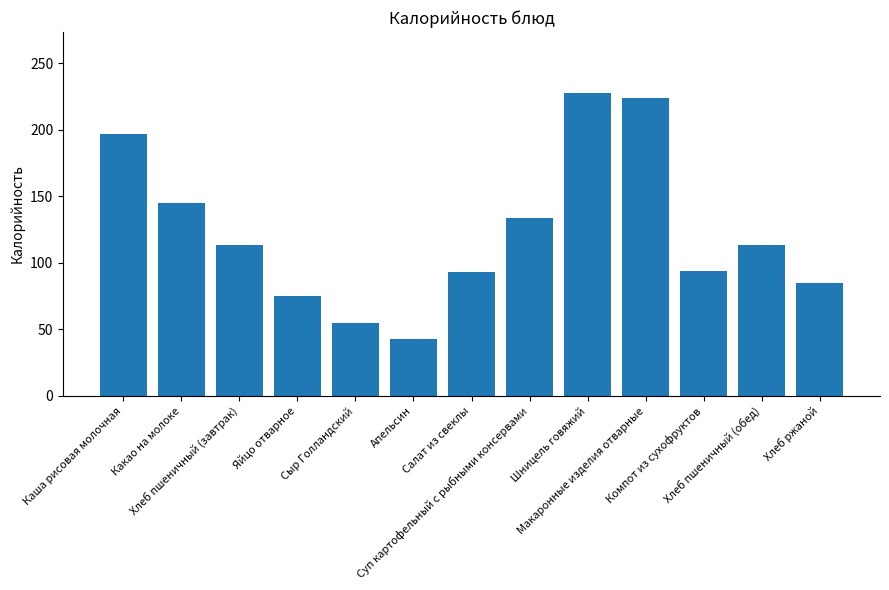

What is the value of the 12th bar from the left?

113.2